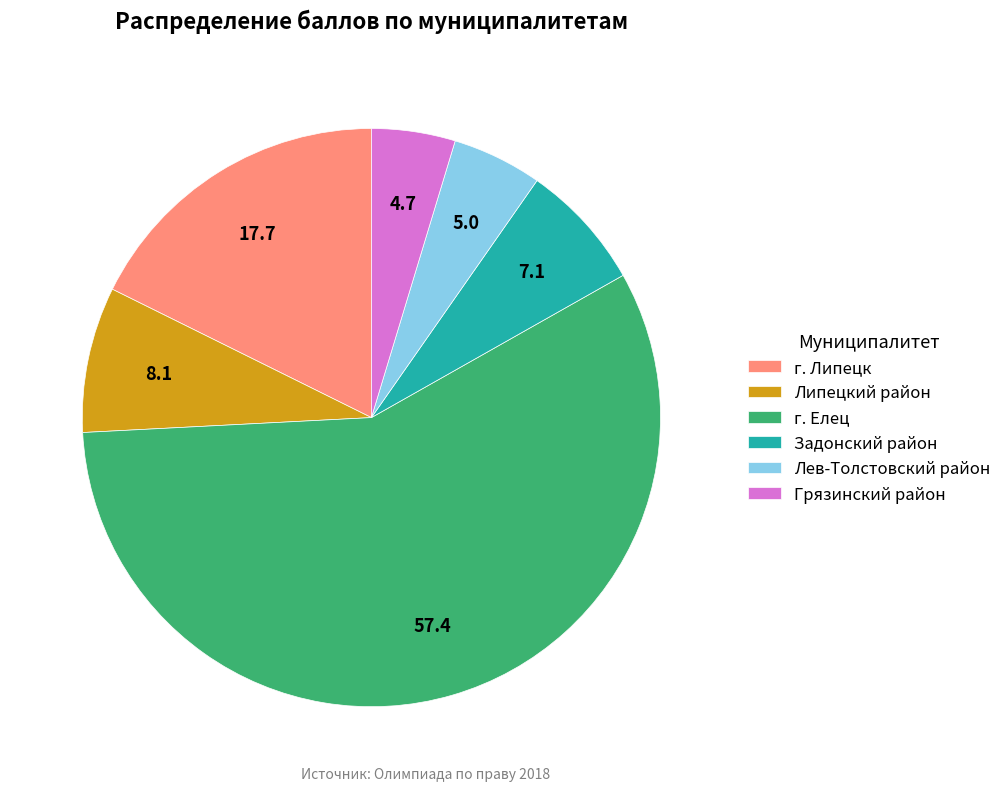

The г. Елец slice represents 46% of the pie. True or false?

False